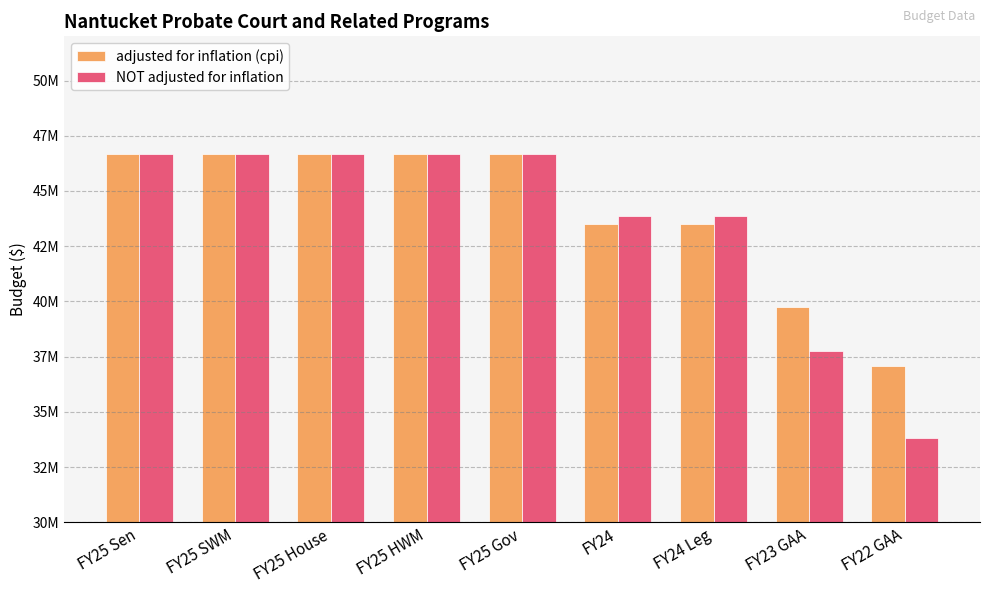

Are the bars horizontal?

No